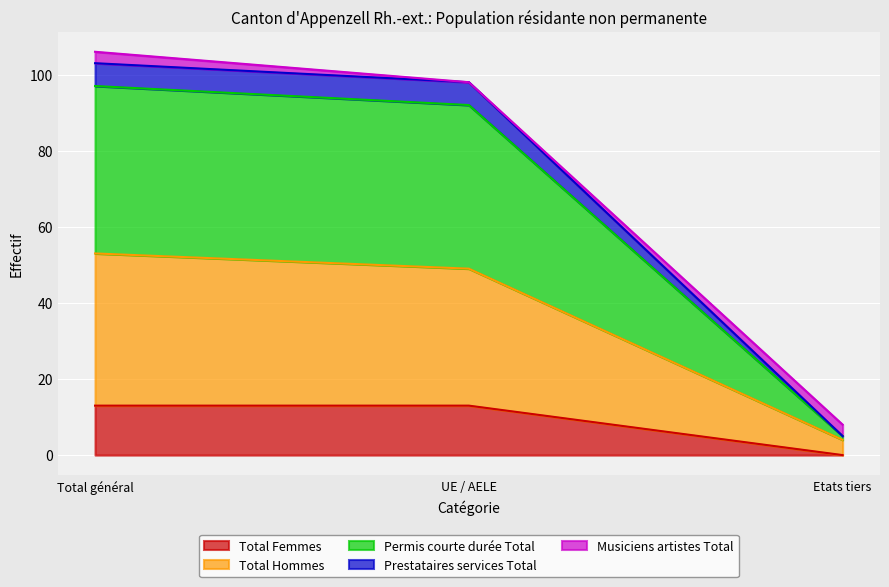

Is it true that Total Femmes equals 3 at Total général?

False